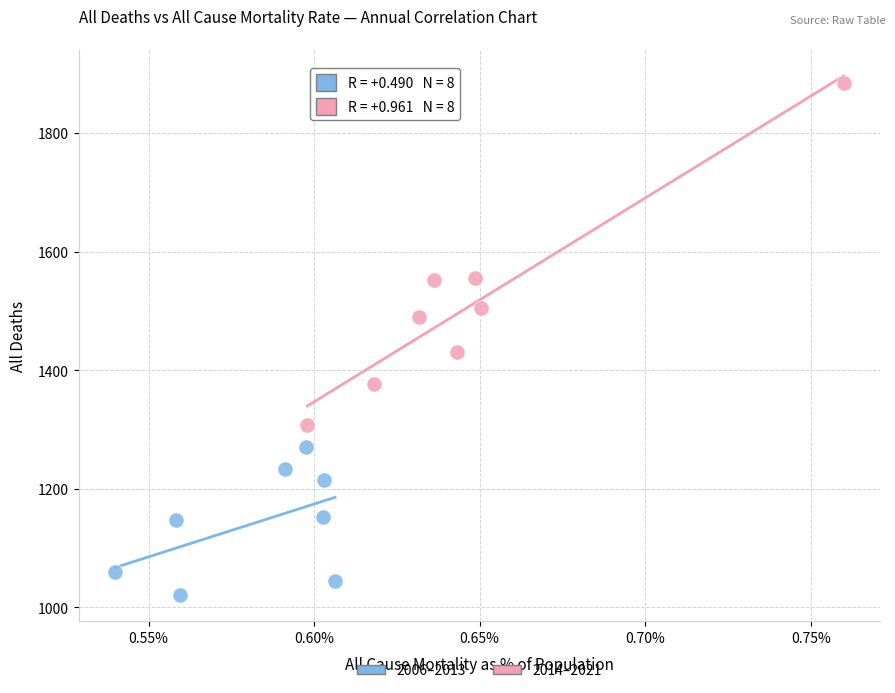

Which series has the largest Y range (max minus min)?

2014–2021